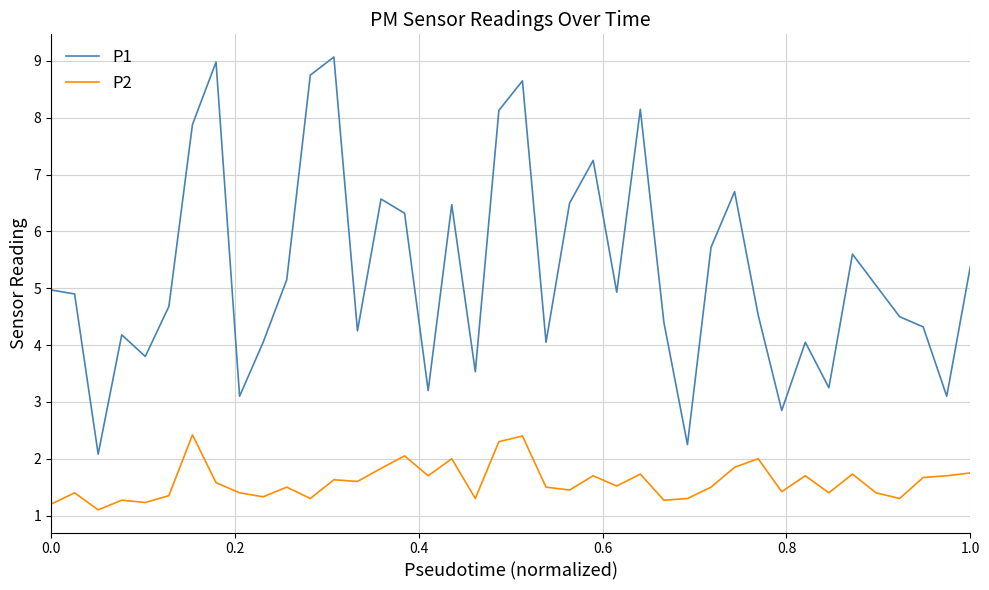

True or false: P1 and P2 cross at least once.

False